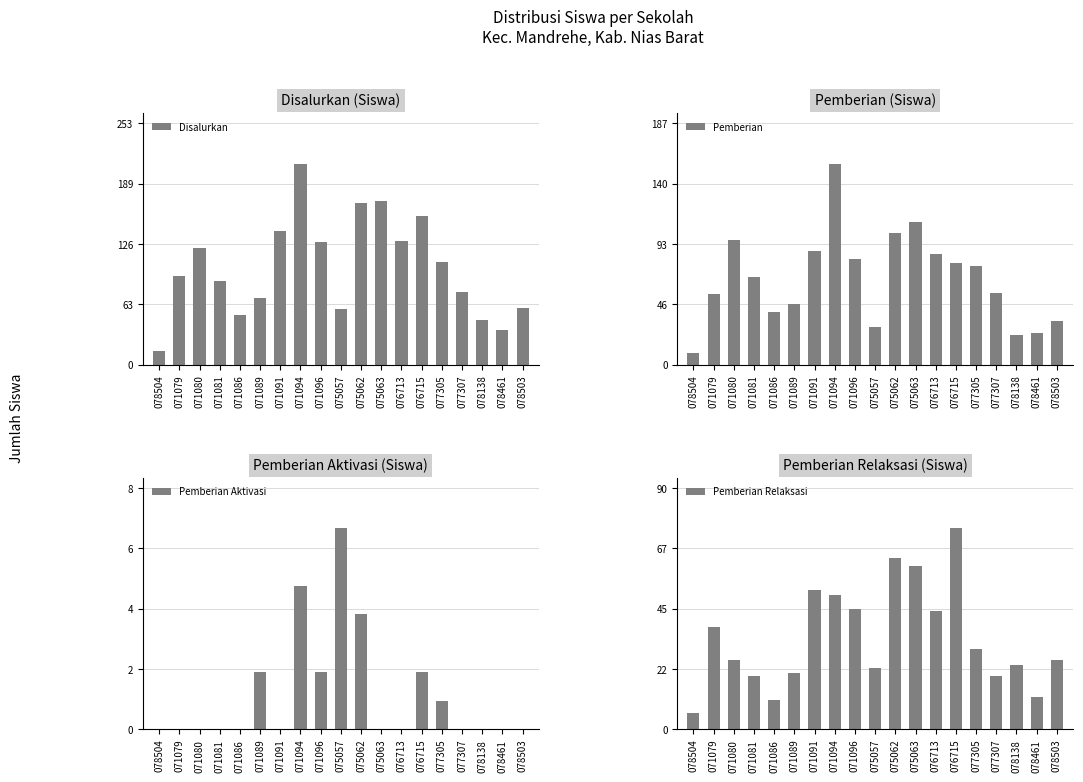

What is the sum of all Disalurkan values?

1936